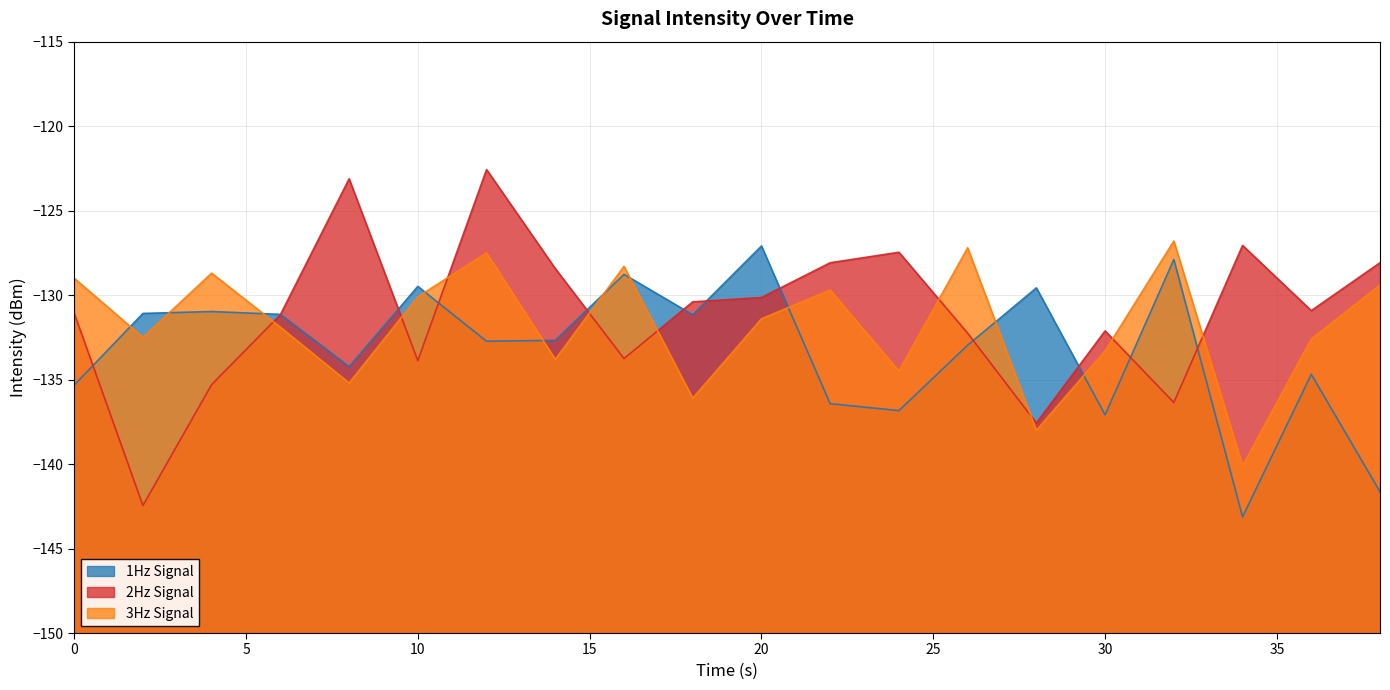

Rank the series by their average value, from highest to lowest.

2Hz Signal, 3Hz Signal, 1Hz Signal